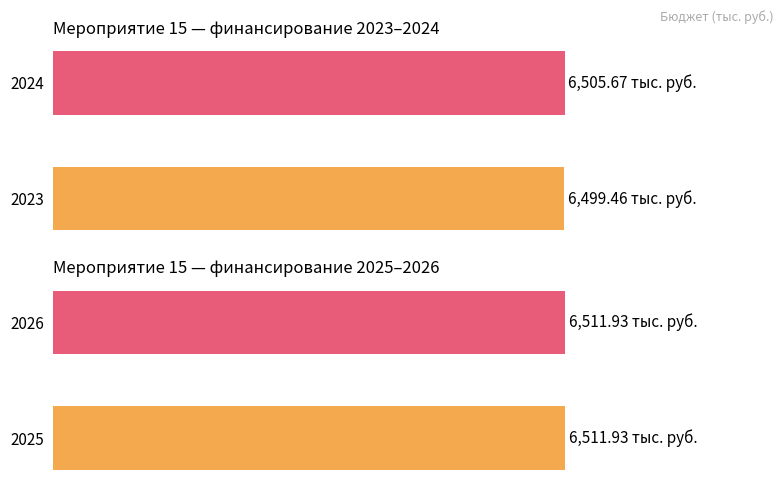

Reading left to right, extract all data points from this chart.

2024: 6505.7	6505.7	6505.7	6505.7
2025: 6511.9	6511.9	6511.9	6511.9
2023: 6499.5	6499.5	6499.5	6499.5
2026: 6511.9	6511.9	6511.9	6511.9